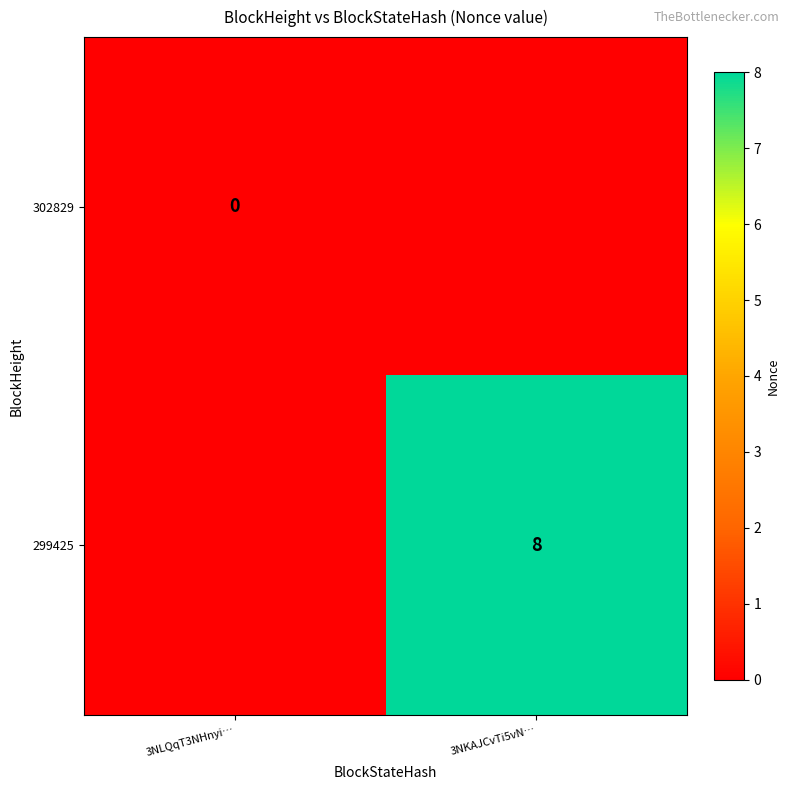

True or false: 299425 has a value of 8 at 3NKAJCvTi5vN….

True